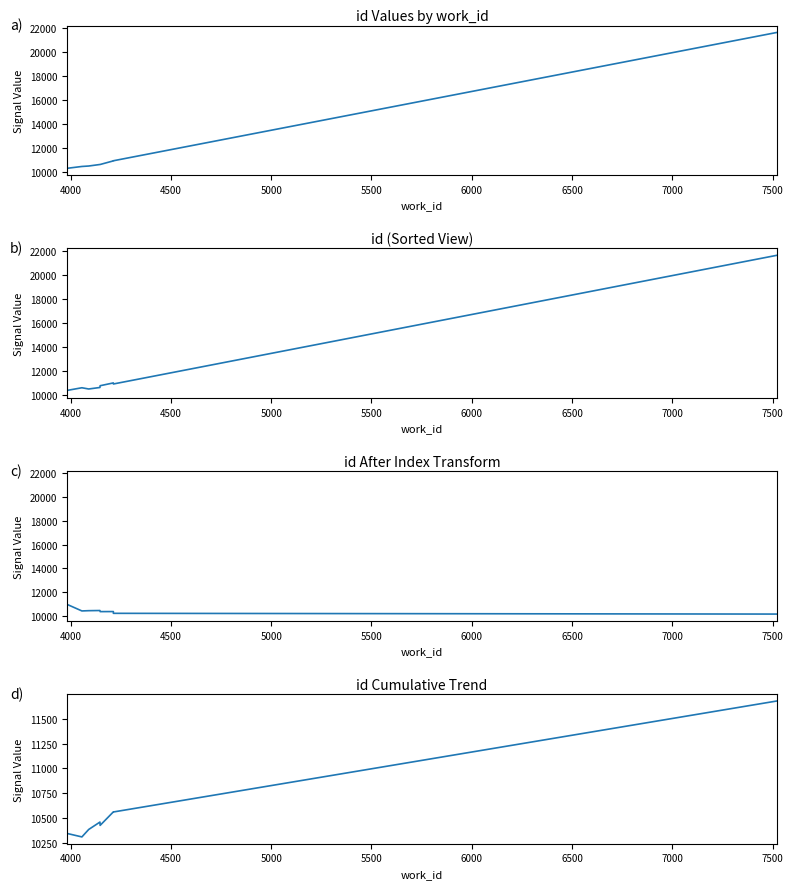

True or false: a) id has more than 0 points higher than both neighbors.

False